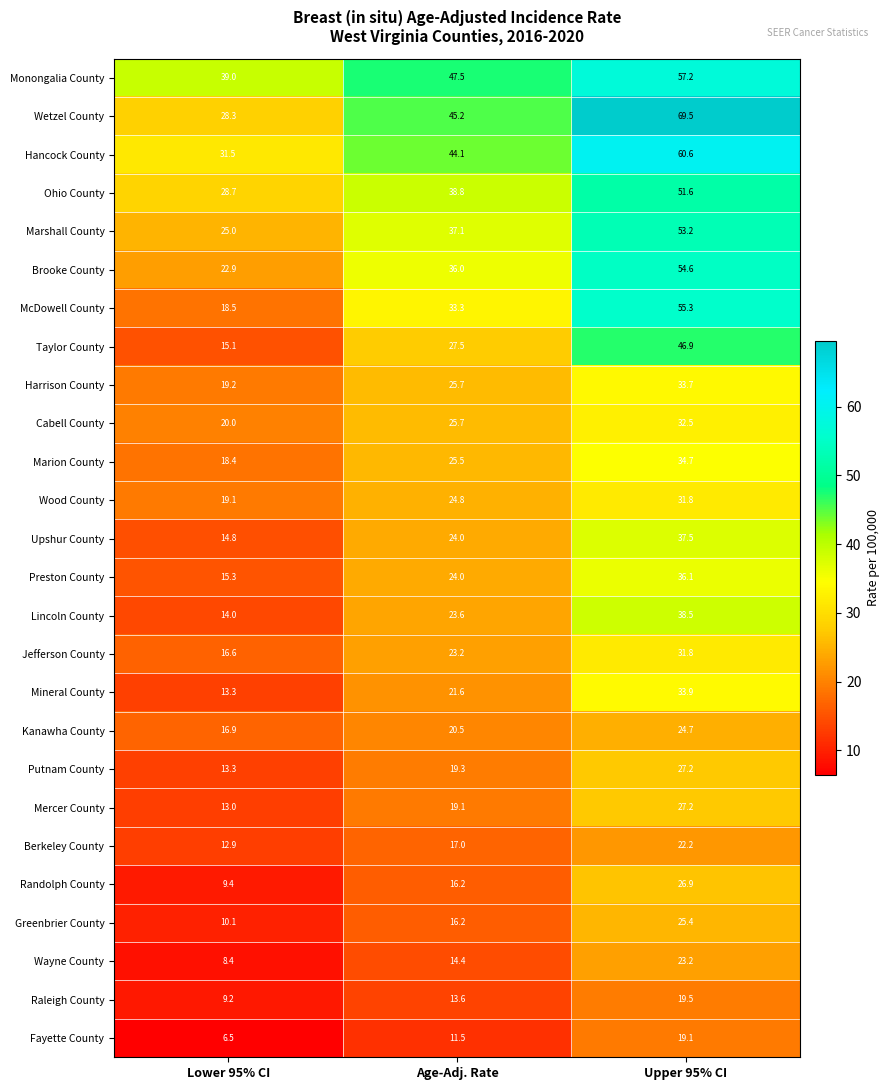

What is the minimum value shown in the chart?

6.5